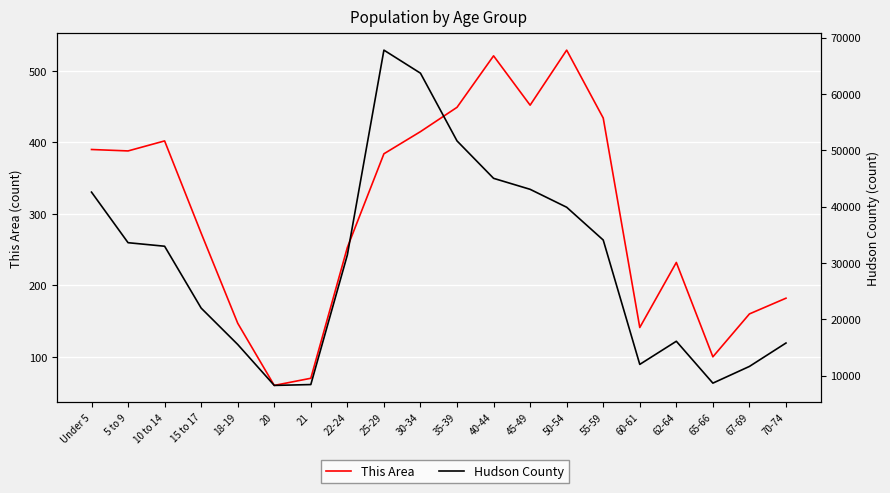

Is the value of This Area at 18-19 greater than the value of Hudson County at 15 to 17?

No